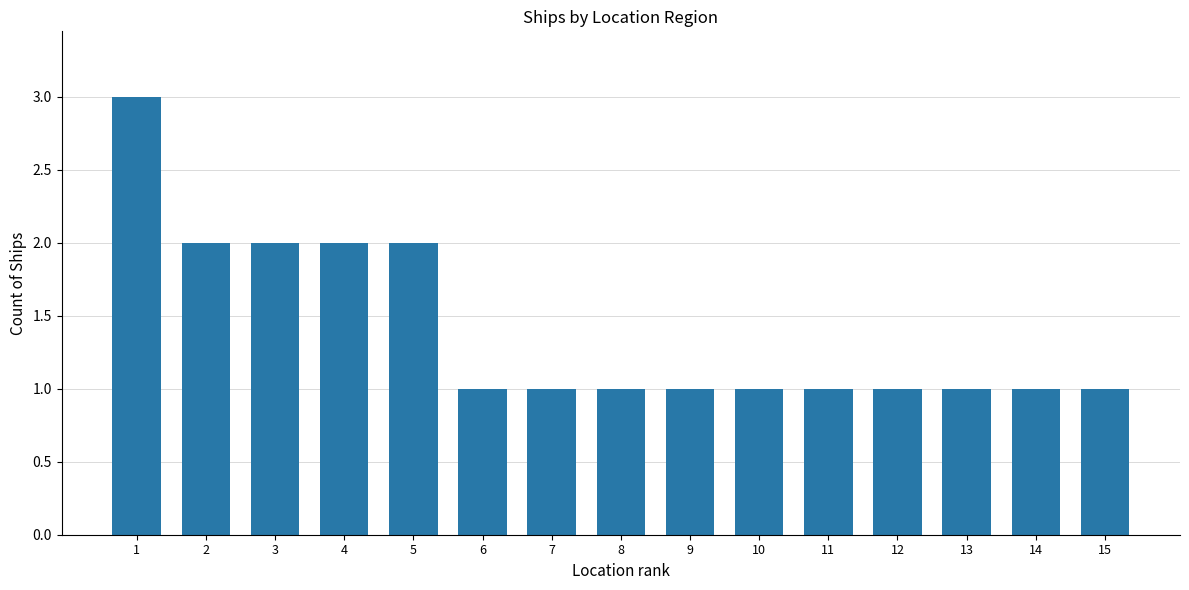

What value does the data have at 4?

2